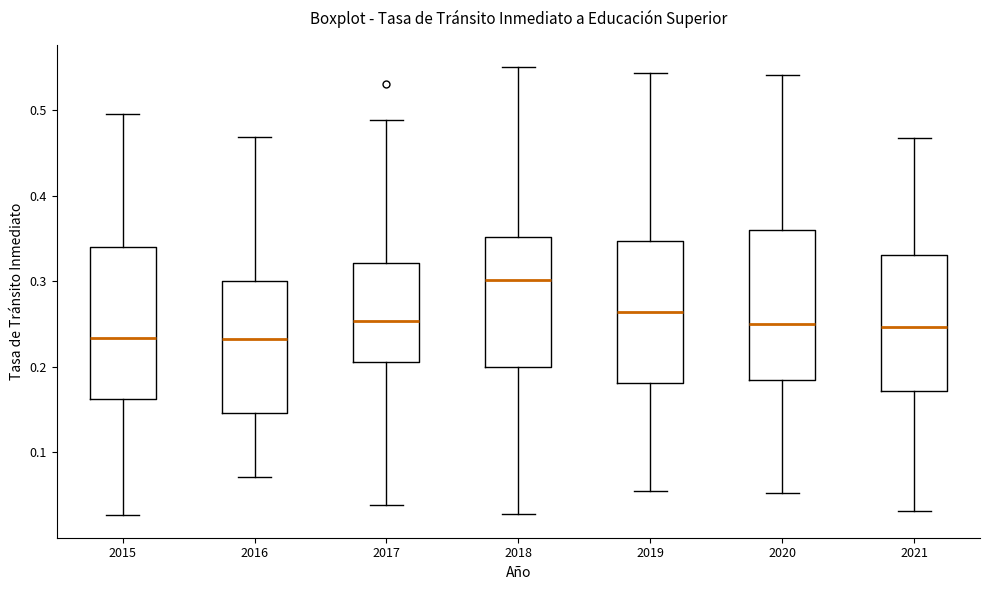

Reading left to right, read every box against the y-axis: the position of its median line, the range the box covers, and the ends of its whiskers. The values are not printed on the chart, so give them approximately, as read against the axis.

2015: median 0.23, box 0.16 to 0.34, whiskers 0.03 to 0.50
2016: median 0.23, box 0.15 to 0.30, whiskers 0.07 to 0.47
2017: median 0.25, box 0.21 to 0.32, whiskers 0.04 to 0.49
2018: median 0.30, box 0.20 to 0.35, whiskers 0.03 to 0.55
2019: median 0.26, box 0.18 to 0.35, whiskers 0.05 to 0.54
2020: median 0.25, box 0.19 to 0.36, whiskers 0.05 to 0.54
2021: median 0.25, box 0.17 to 0.33, whiskers 0.03 to 0.47